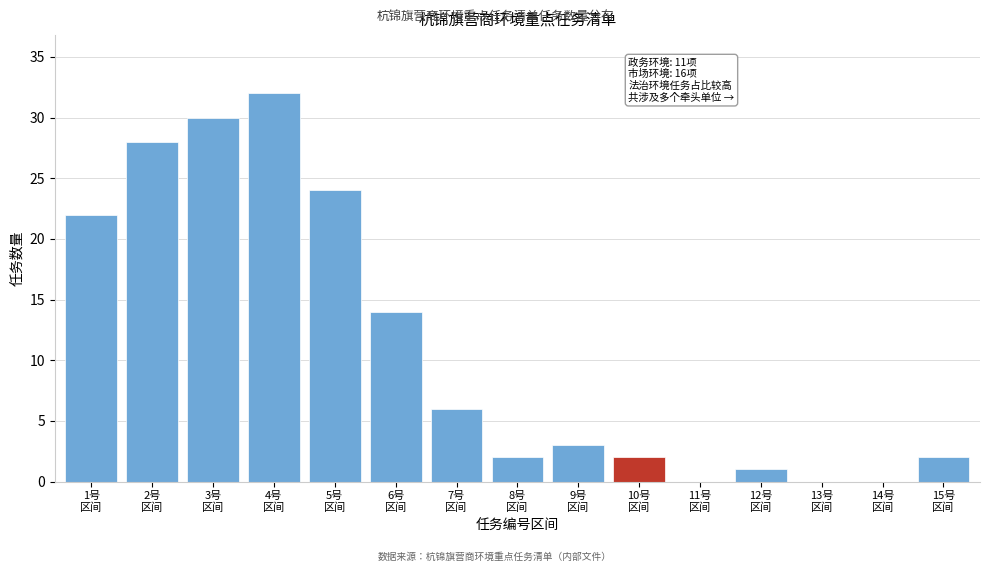

What is the sum of all values?

166